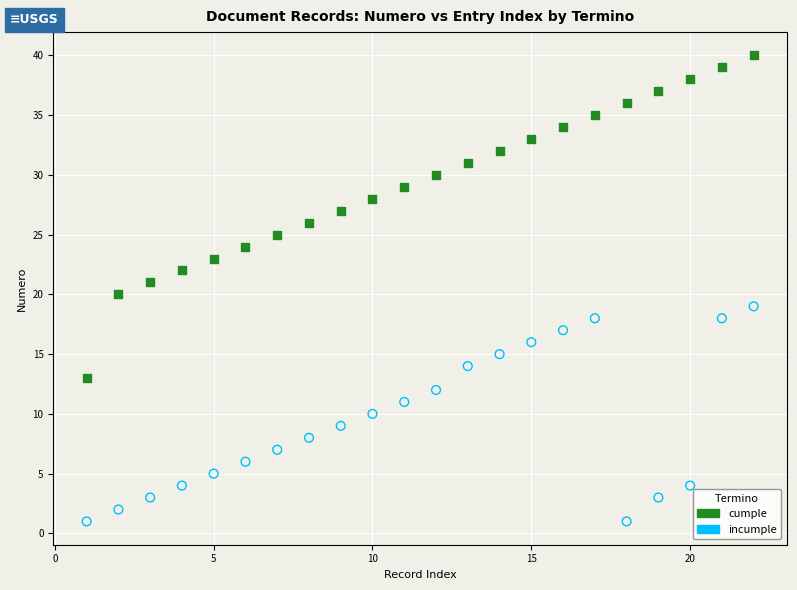

Which series has the widest spread of Y values?

cumple